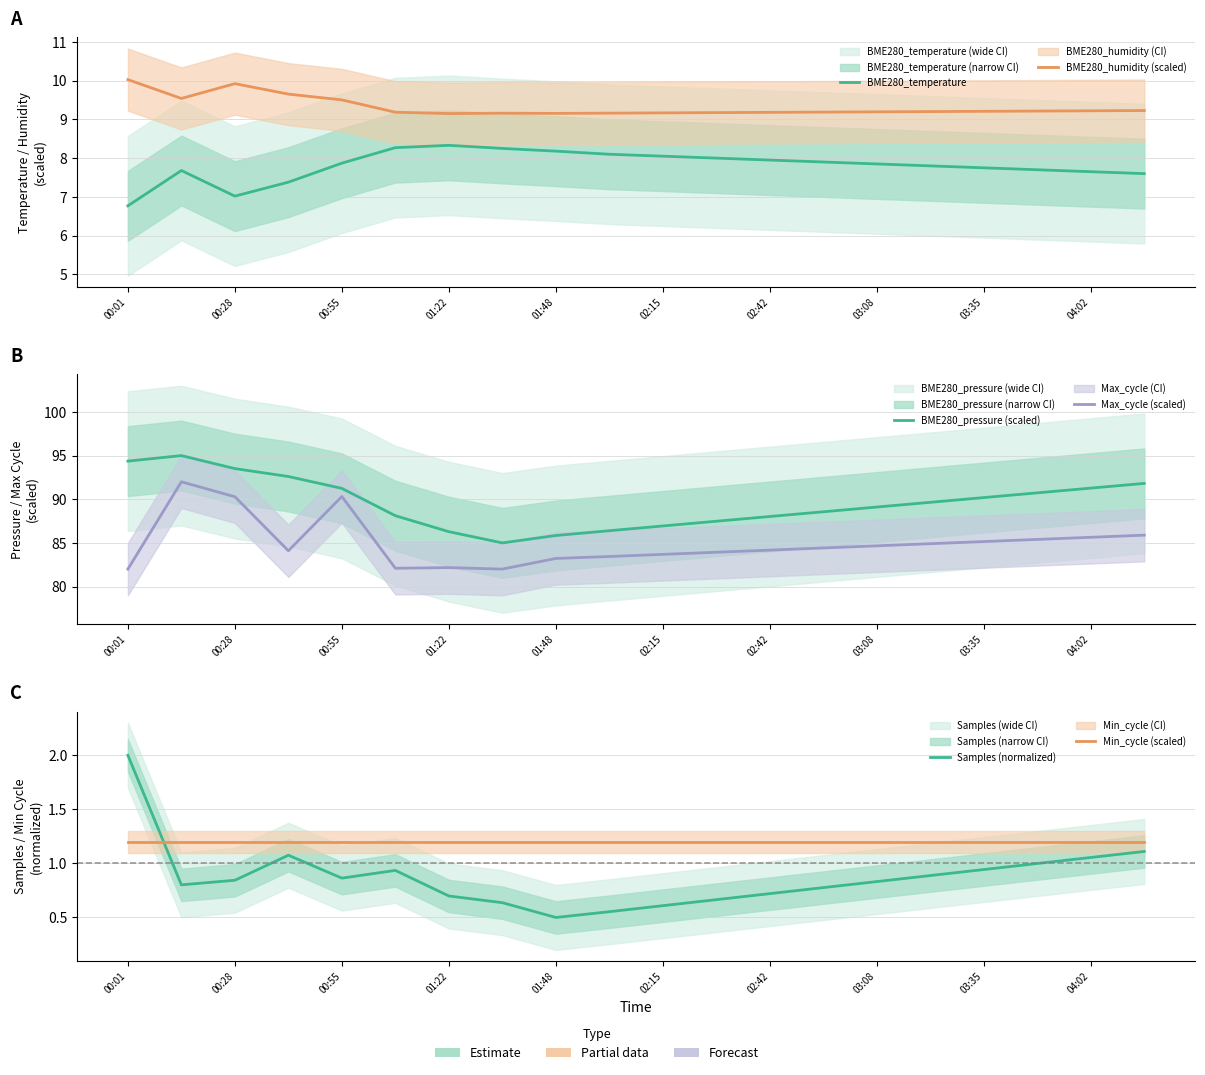

Does the chart display data point markers on the line(s)?

No